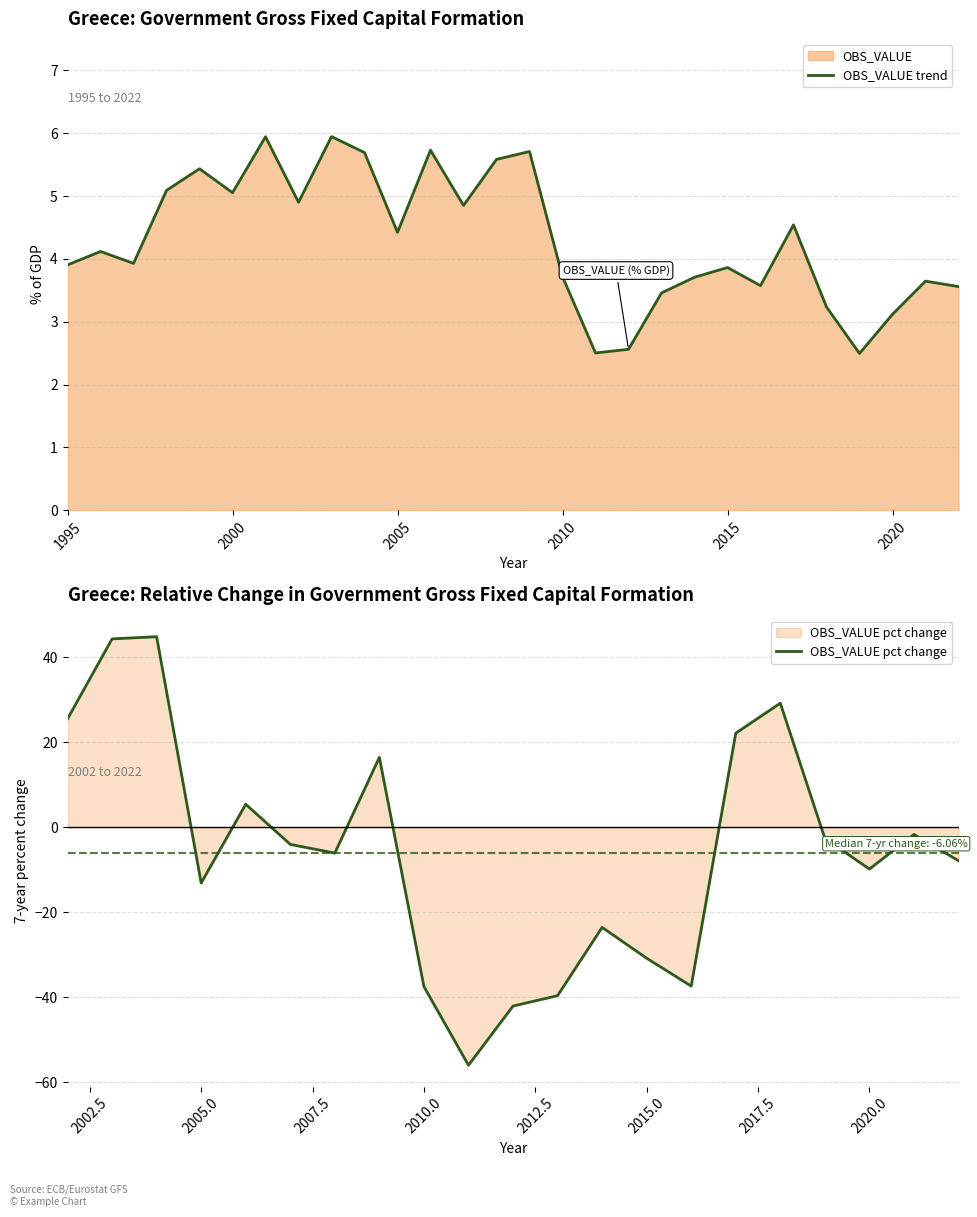

The OBS_VALUE trend series shows 4.4 at 2005. True or false?

True